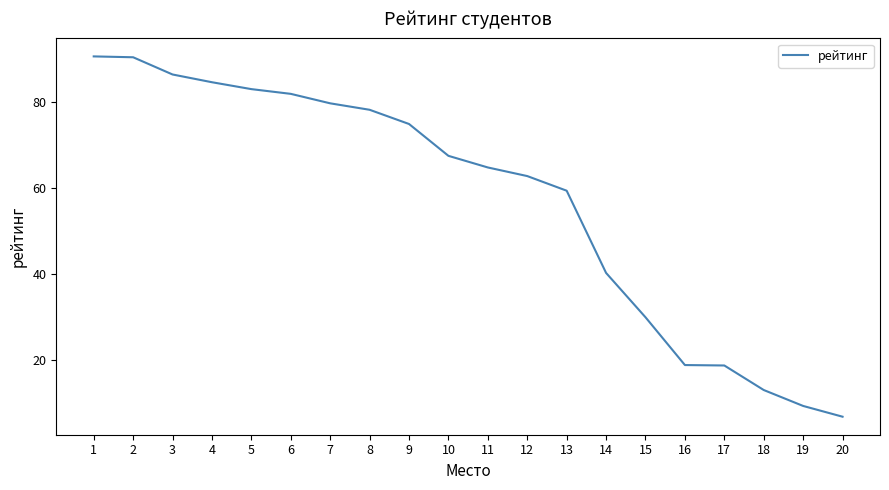

The chart shows a value of 78.2 at 8. True or false?

True